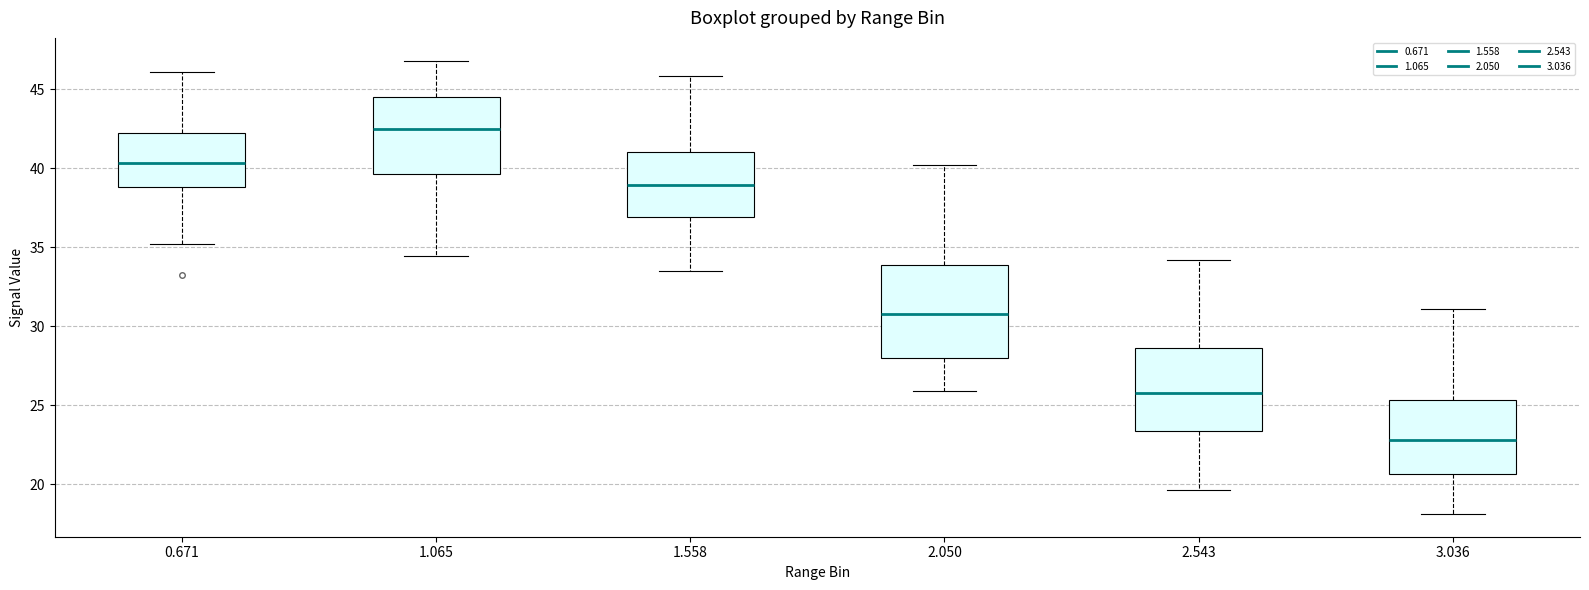

Where is the upper edge of the box at x = 3.036 on the y-axis? The values are not printed on the chart, so give them approximately, as read against the axis.

25.5